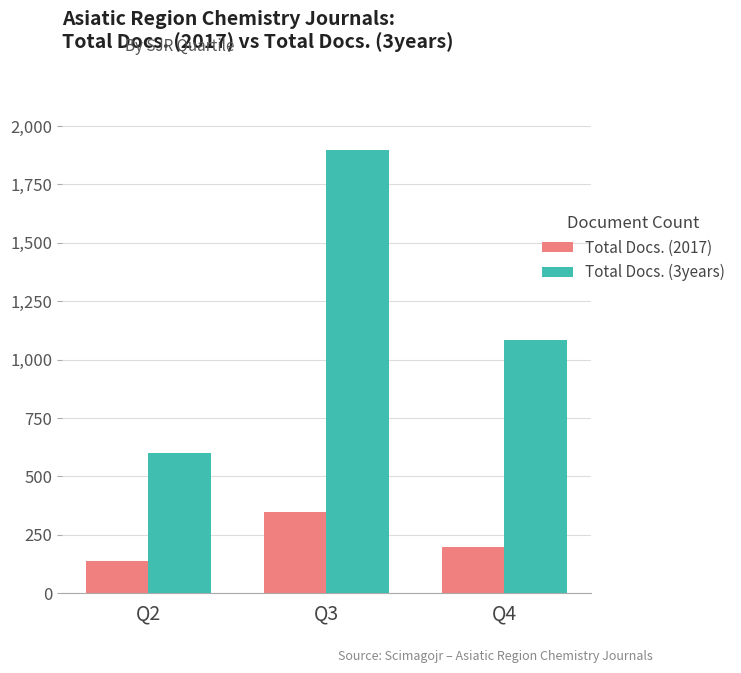

What is the value of the Total Docs. (3years) bar at the 3rd from the left?

1085